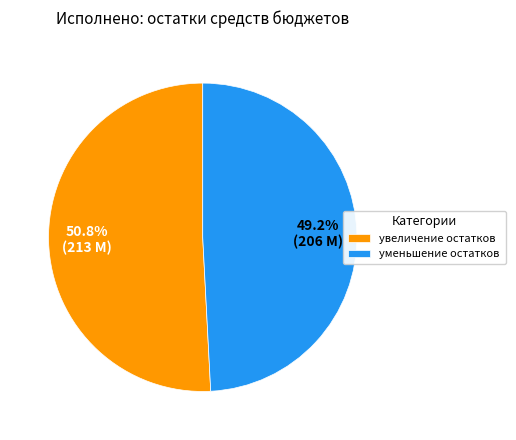

Is there any slice that represents more than half of the pie?

Yes